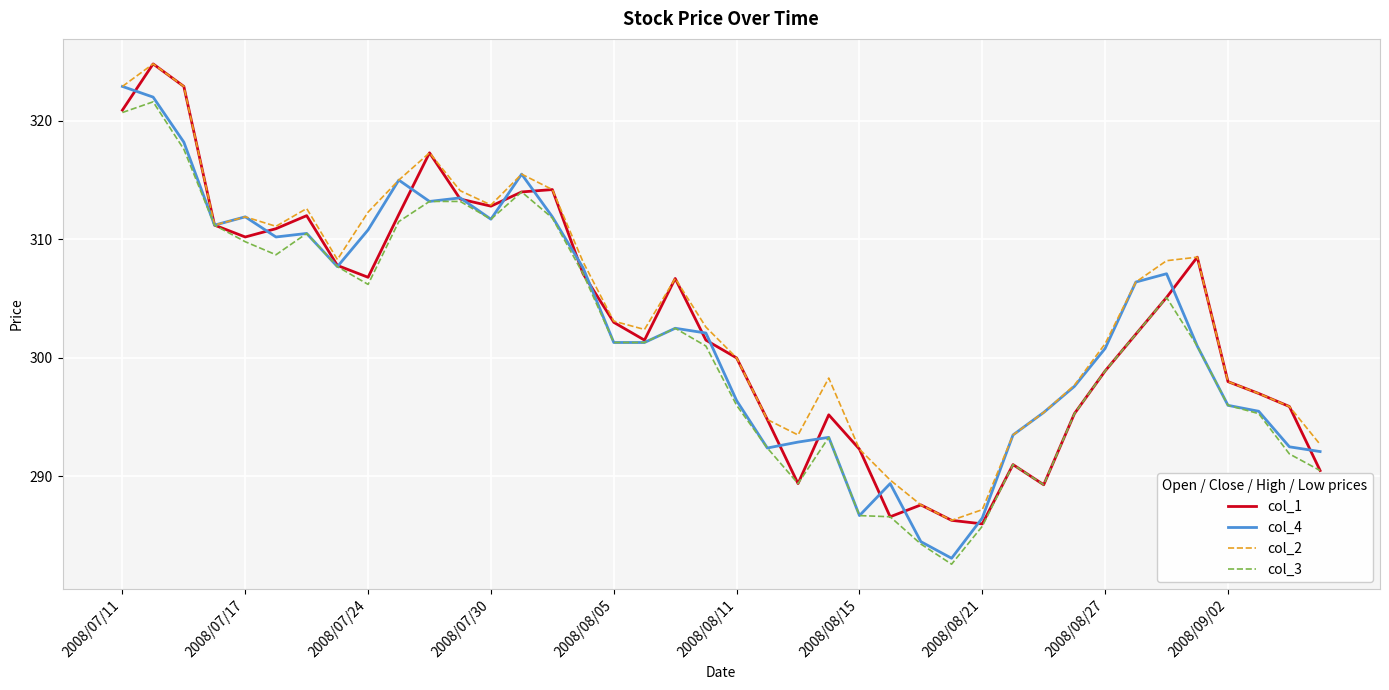

What is the minimum value for col_4?

283.1